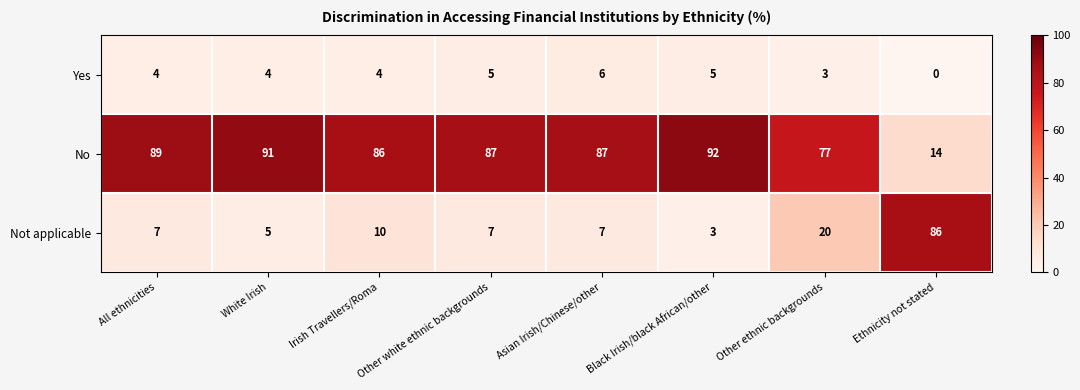

Is the value of Yes at Other ethnic backgrounds greater than the value of No at Asian Irish/Chinese/other?

No